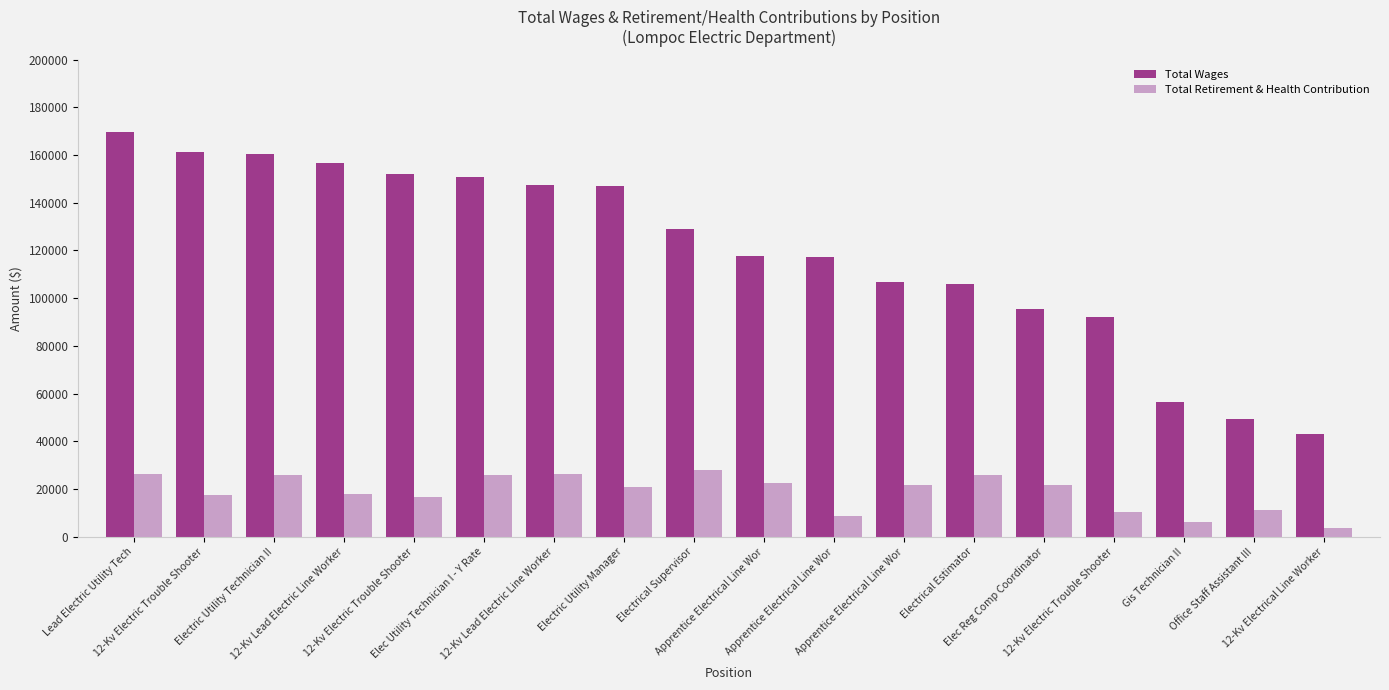

Which label corresponds to the largest value in the chart?

Lead Electric Utility Tech